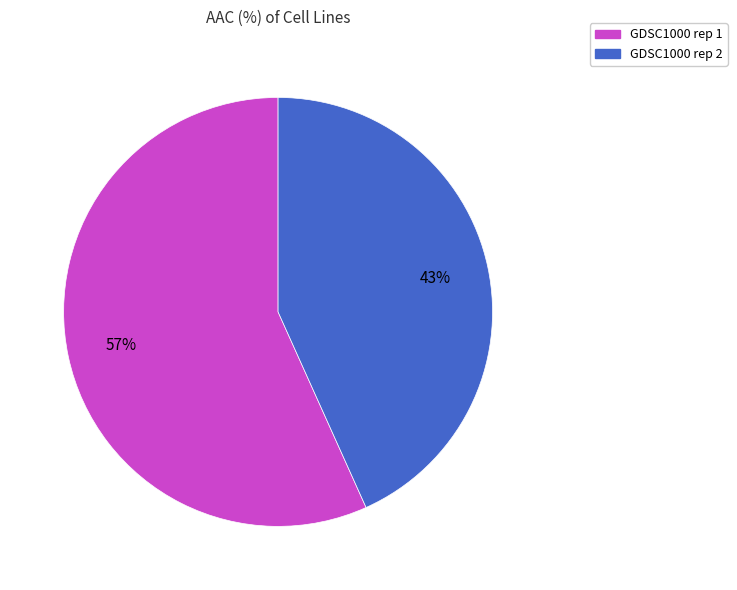

Count the number of slices in the pie.

2